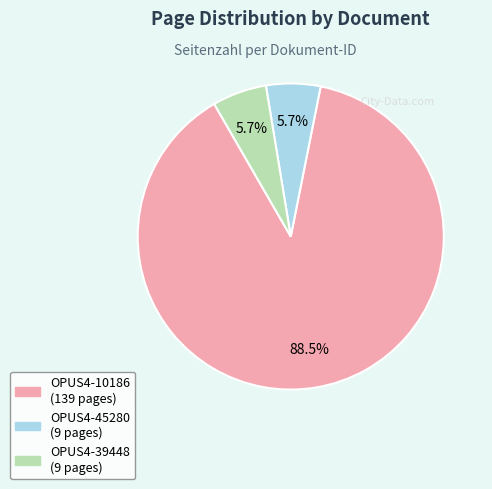

Do OPUS4-39448 and OPUS4-45280 together represent more than half of the pie?

No